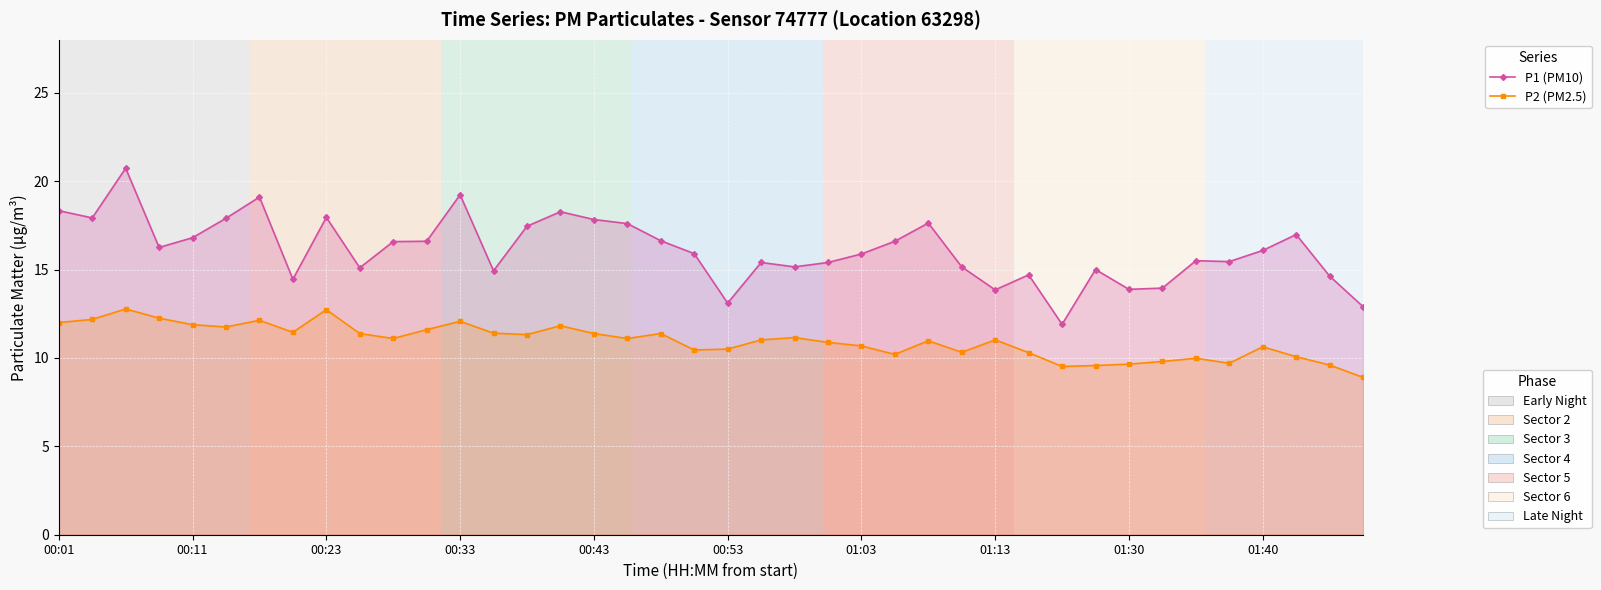

True or false: P1 (PM10) and P2 (PM2.5) intersect in this chart.

False